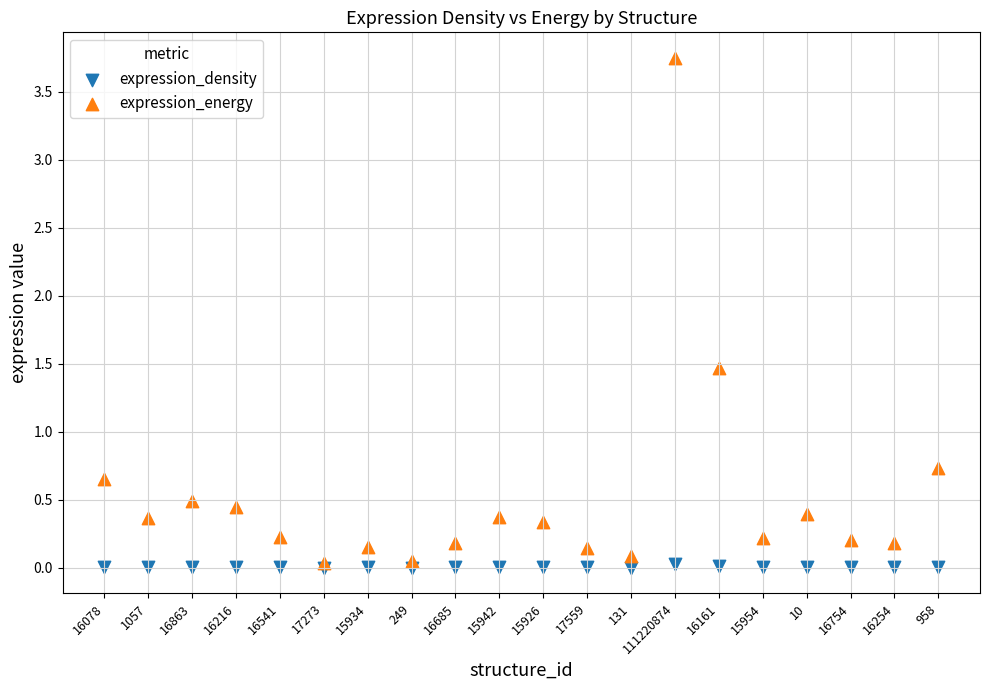

Which series has the widest spread of Y values?

expression_energy